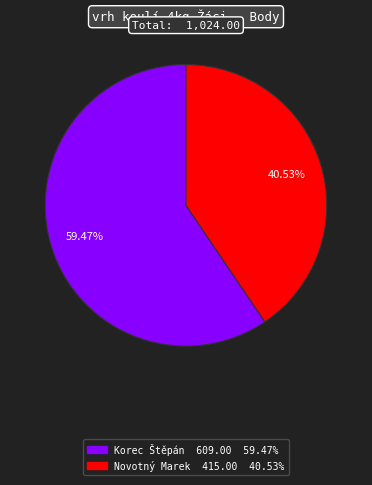

To the nearest percent, what is the difference between the Novotný Marek and Korec Štěpán slice percentages?

19%